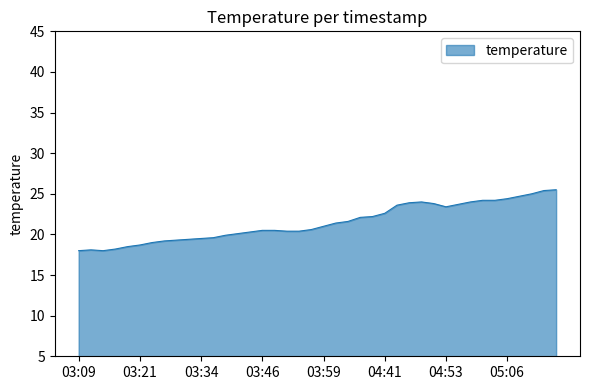

What is the difference between the maximum and minimum values?

7.5